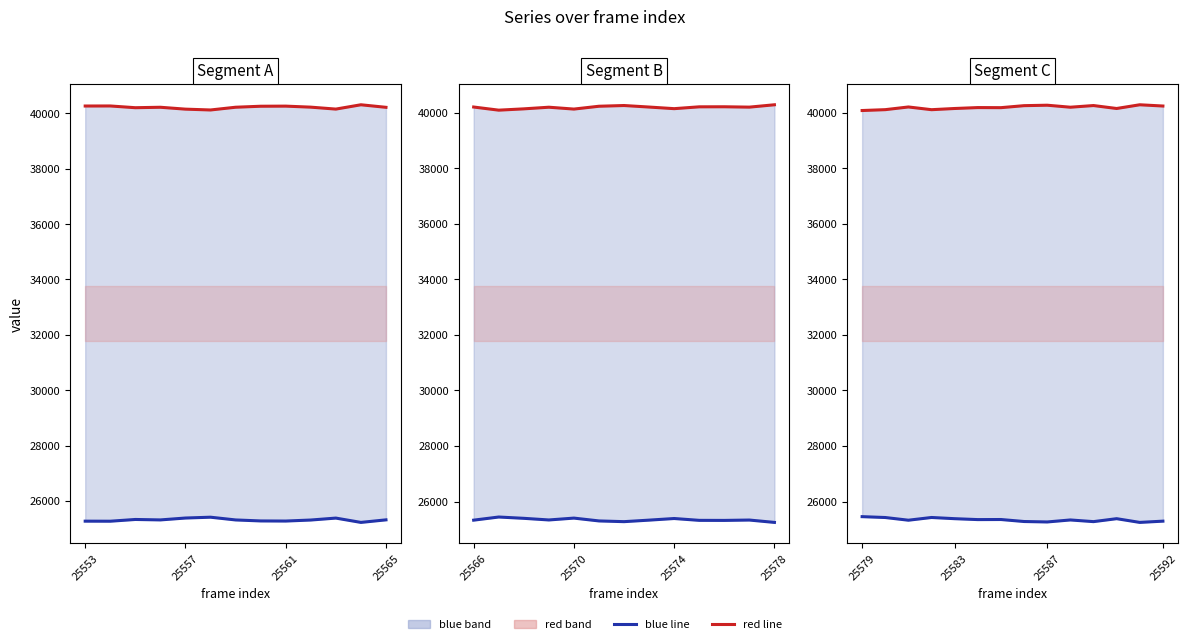

Which series has the widest spread of values?

blue line